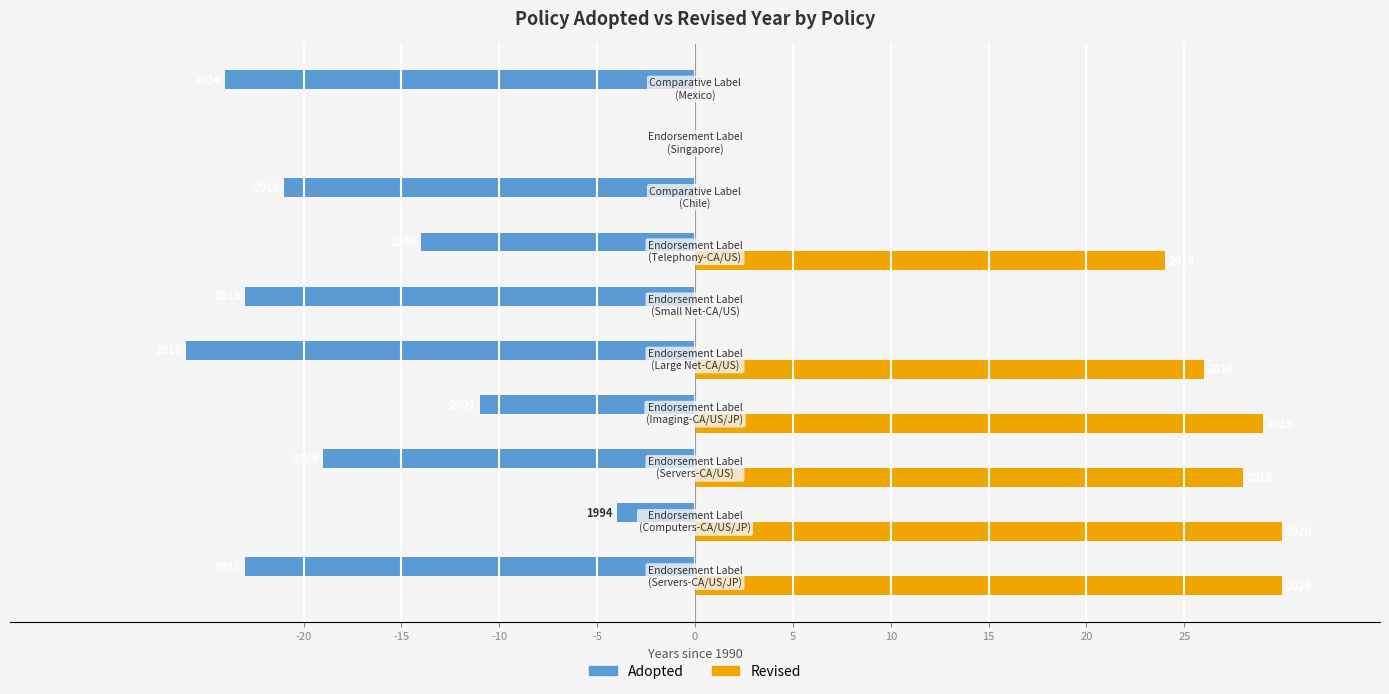

What is the average value of the Revised series?

17